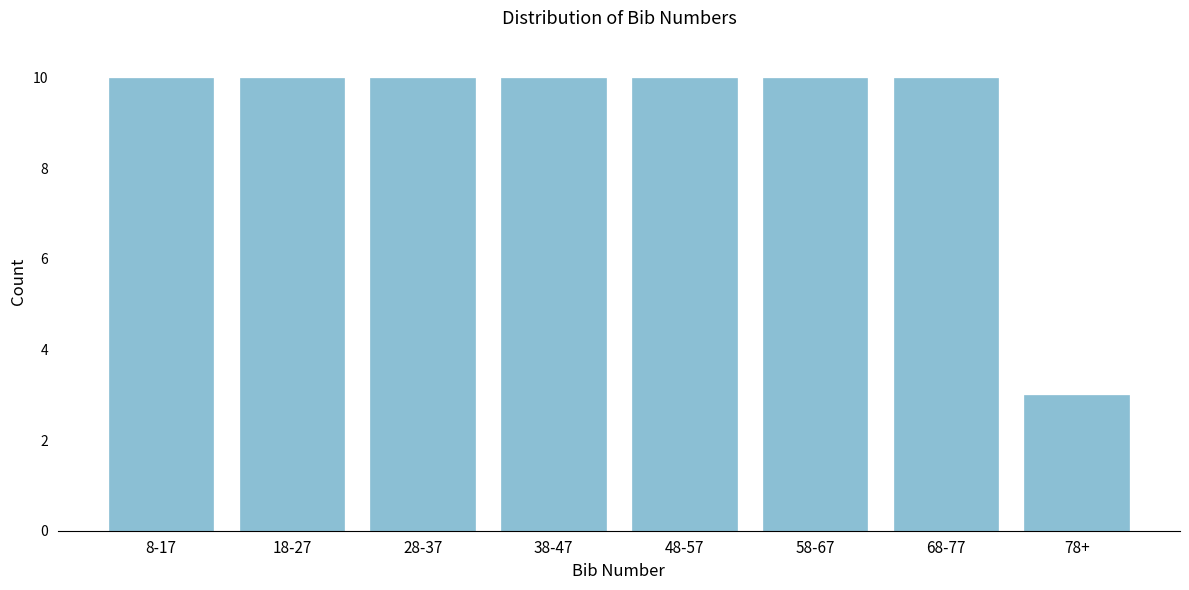

Reading left to right, transcribe all the data shown in this chart.

10	10	10	10	10	10	10	3